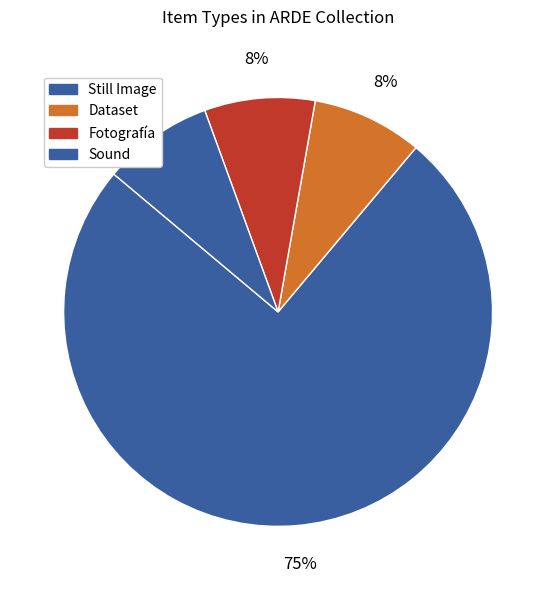

To the nearest percent, what is the average slice percentage?

25%